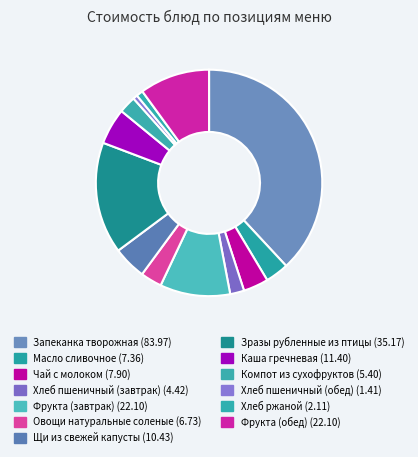

Which slice is the smallest?

Хлеб пшеничный (обед)